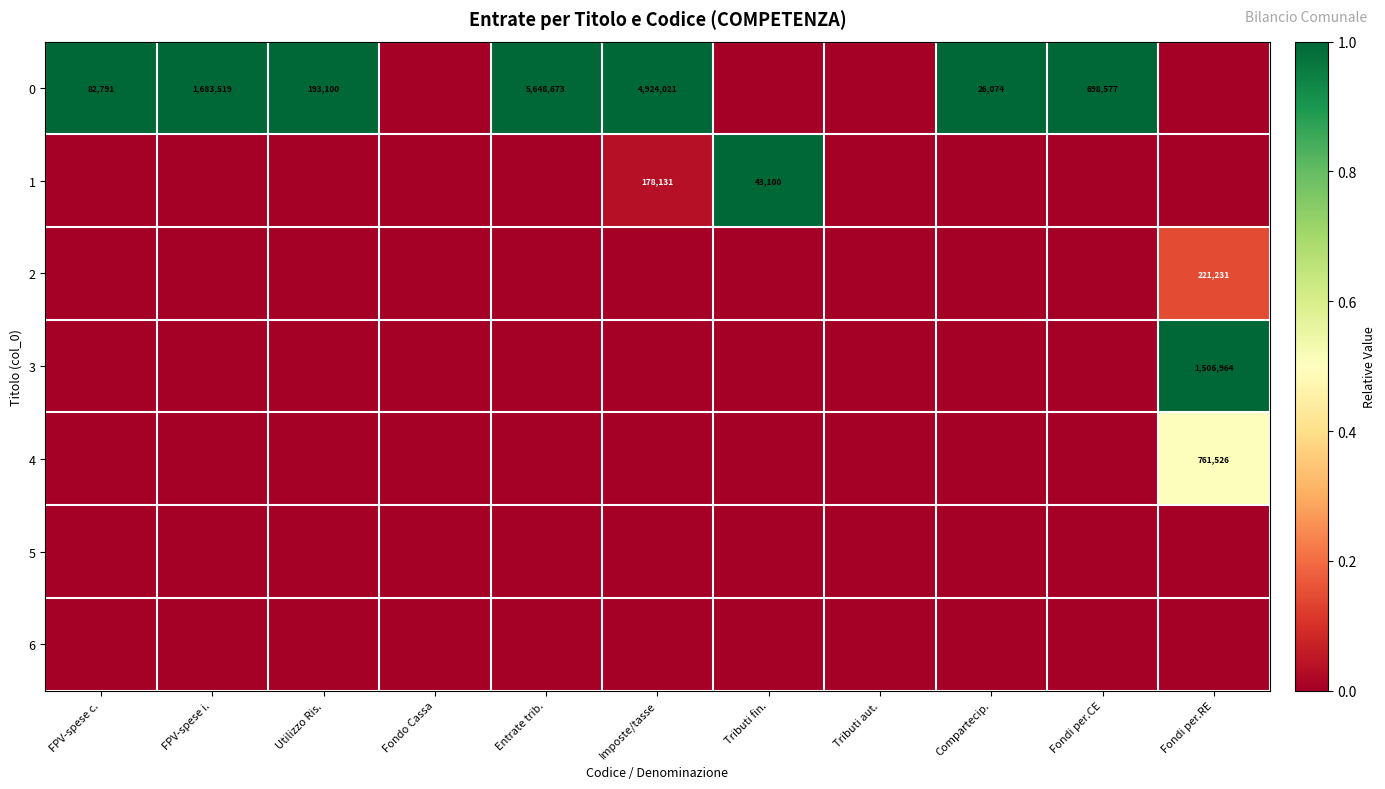

What is the average value of the 0 series?

0.6